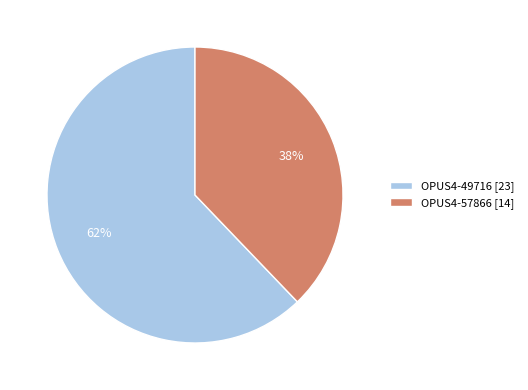

Rank the categories by value from highest to lowest.

OPUS4-49716, OPUS4-57866